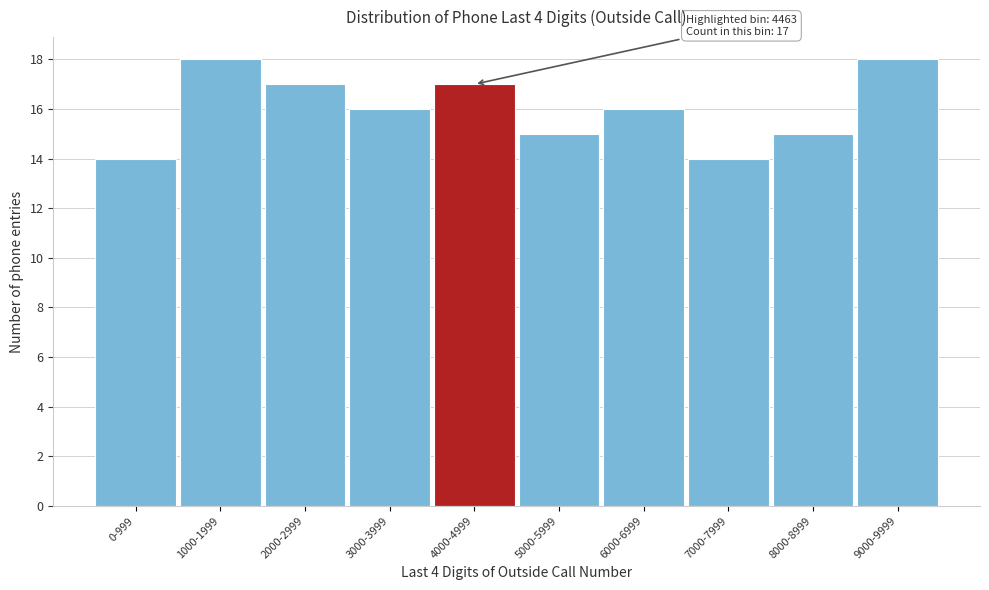

Reading left to right, transcribe all the data shown in this chart.

0-999=14	1000-1999=18	2000-2999=17	3000-3999=16	4000-4999=17	5000-5999=15	6000-6999=16	7000-7999=14	8000-8999=15	9000-9999=18